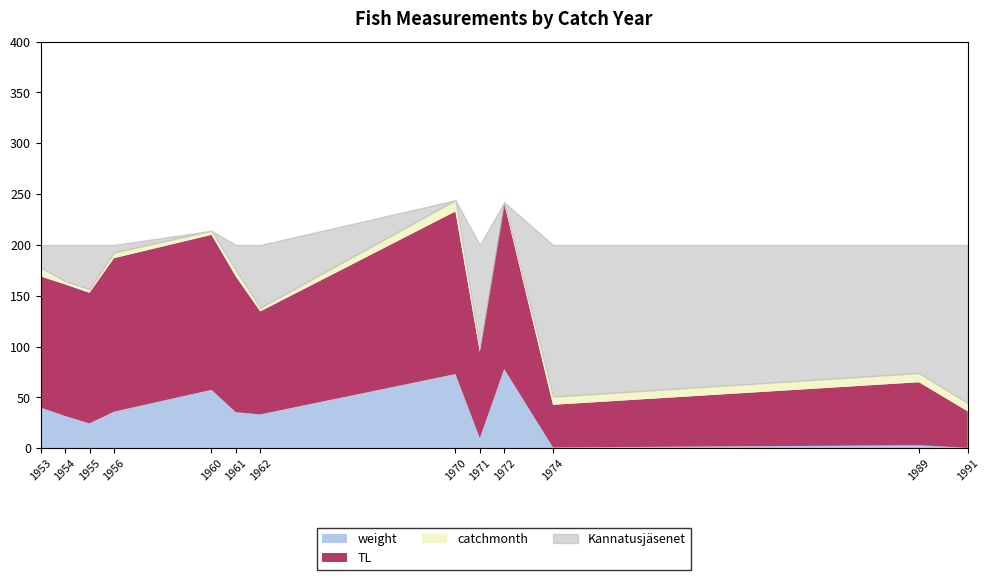

At which label does weight first exceed 33?

1953